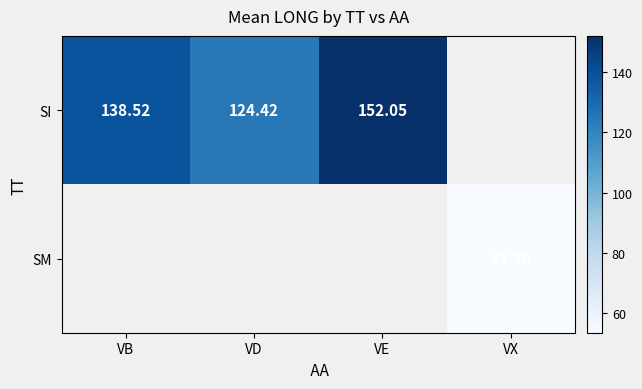

How many positive values does the SI series have?

3